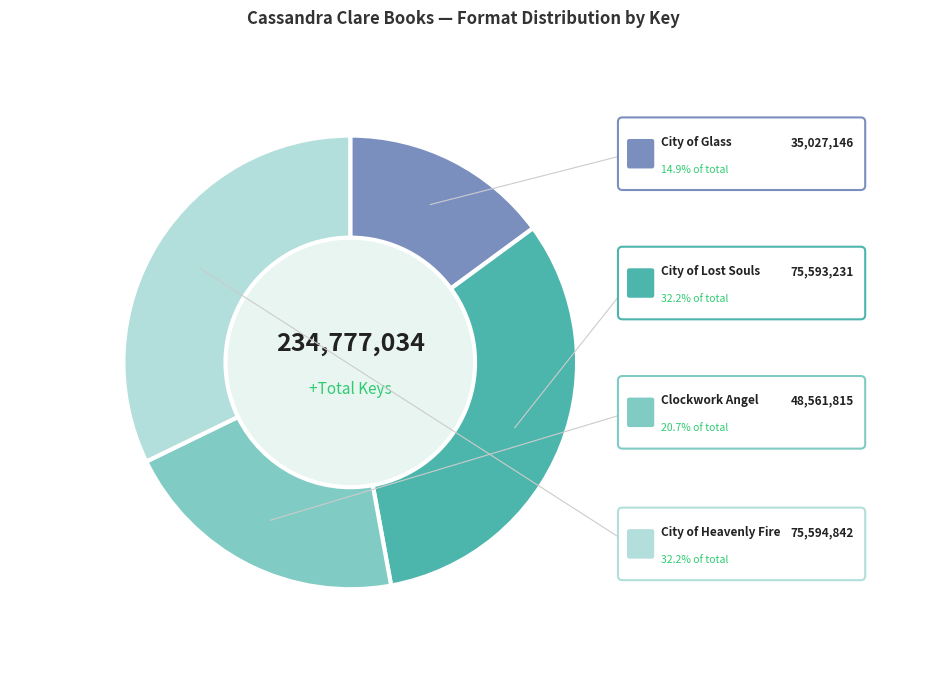

What is the smallest slice in the pie chart?

City of Glass